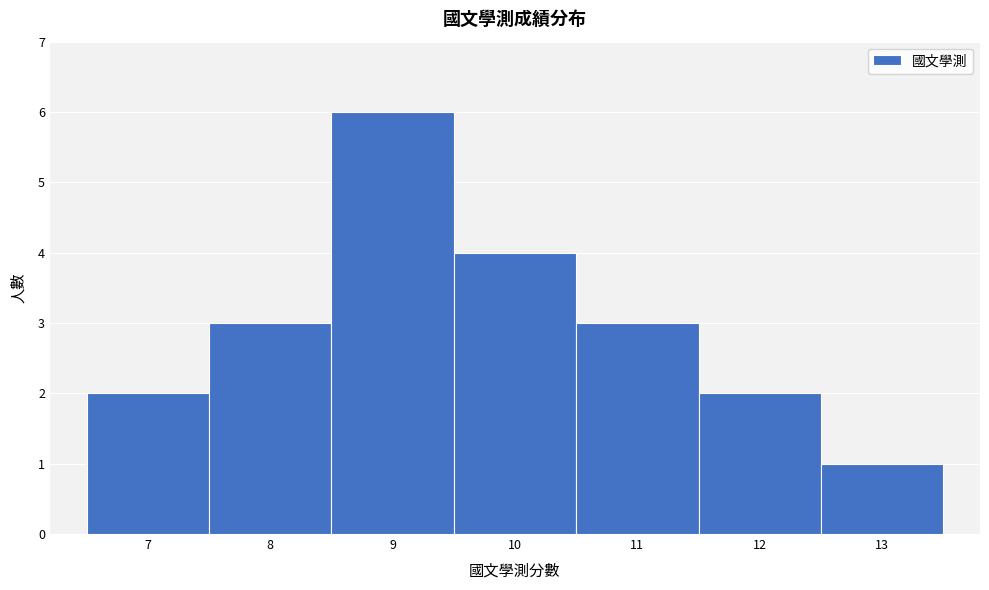

Reading left to right, transcribe this chart: for each bar, give the range it covers on the x-axis and its height. The values are not printed on the chart, so give them approximately, as read against the axis.

6.5 to 7.5: 2
7.5 to 8.5: 3
8.5 to 9.5: 6
9.5 to 10.5: 4
10.5 to 11.5: 3
11.5 to 12.5: 2
12.5 to 13.5: 1